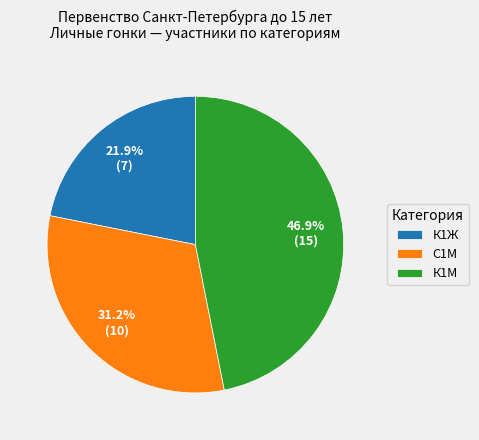

How many slices are in this pie chart?

3